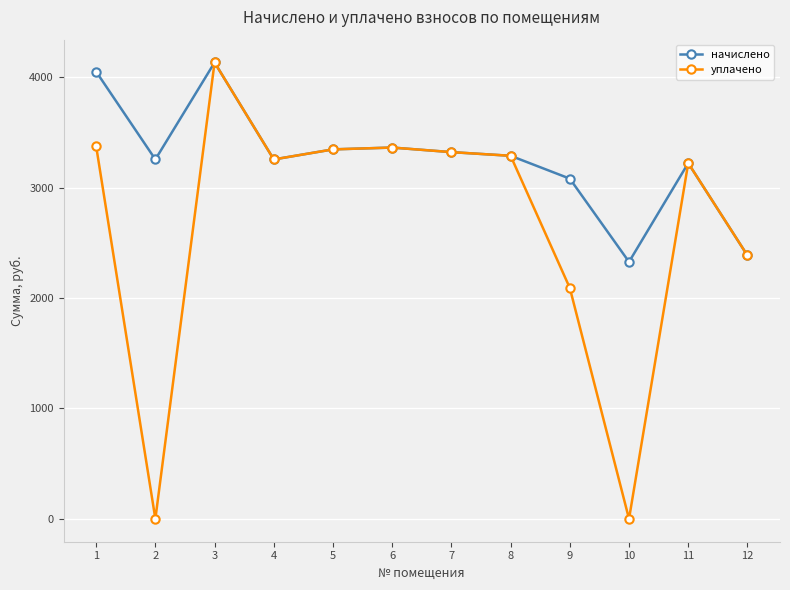

Between 7 and 10, which series saw the biggest shift?

уплачено